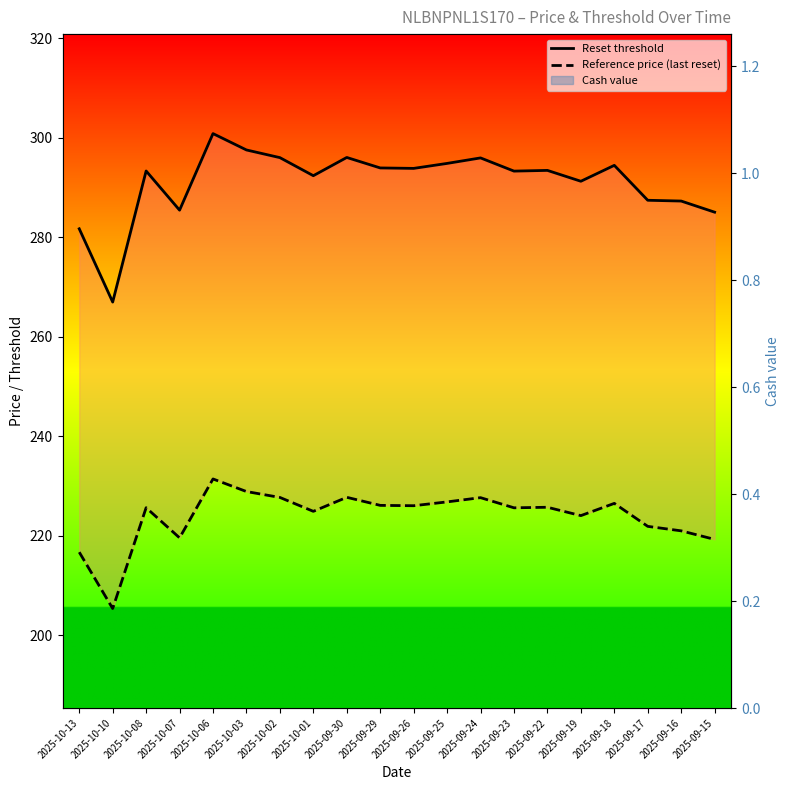

What is the label of the 12th point from the left?

2025-09-25